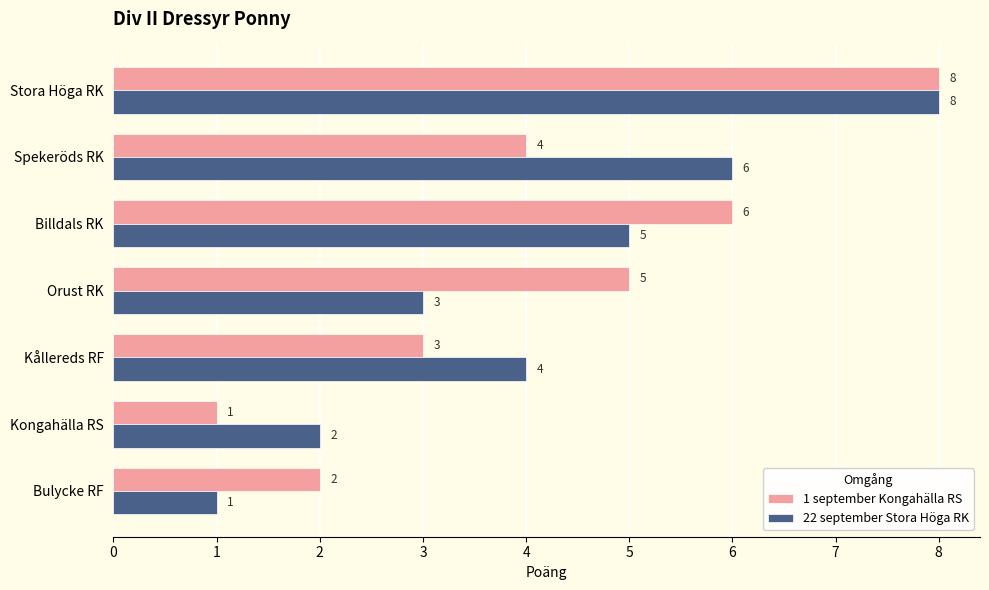

What value does the 22 september Stora Höga RK series have at Orust RK?

3